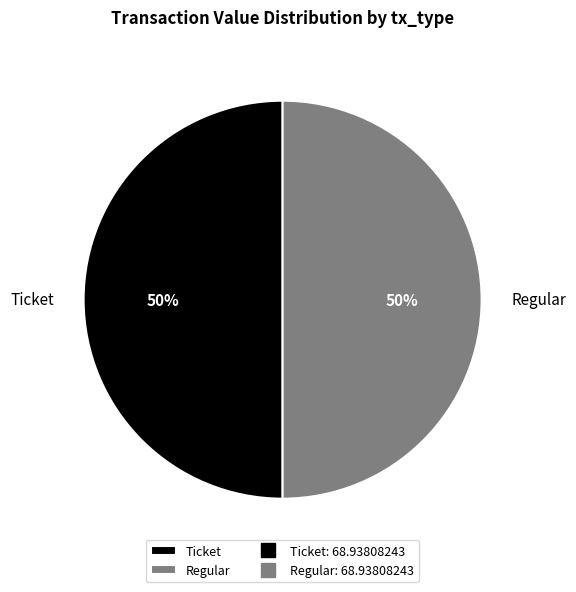

Do Regular and Ticket together represent more than half of the pie?

Yes